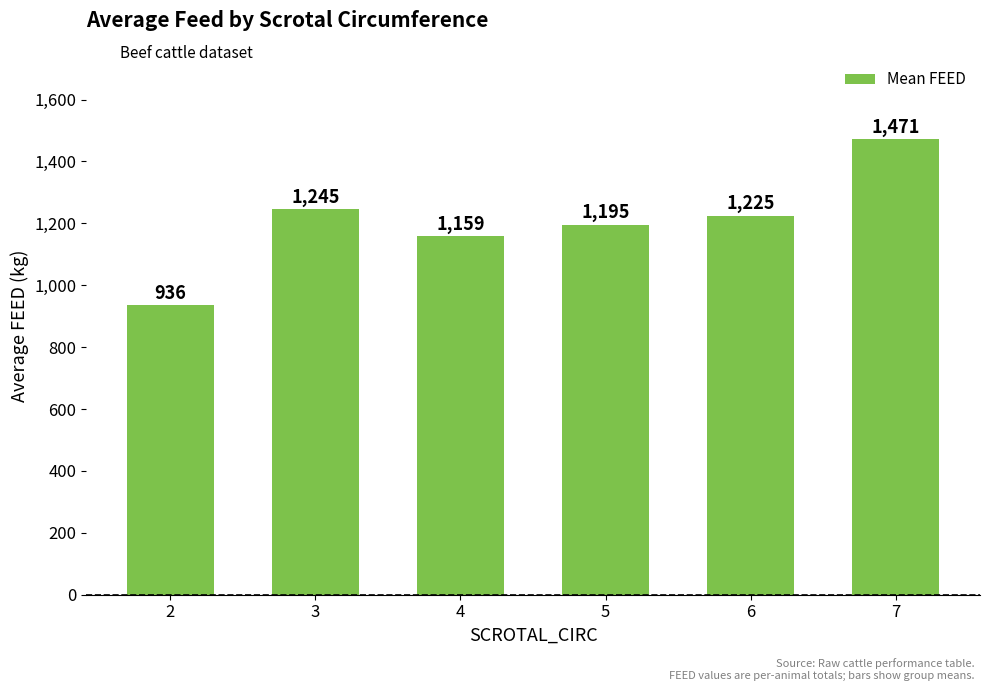

Which has a higher value, 7 or 3?

7